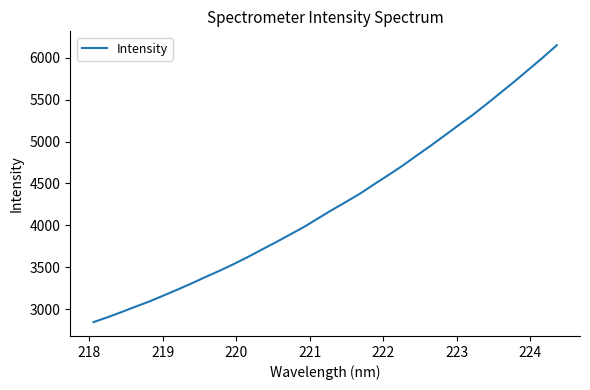

What is the difference between the maximum and minimum values?

3305.9